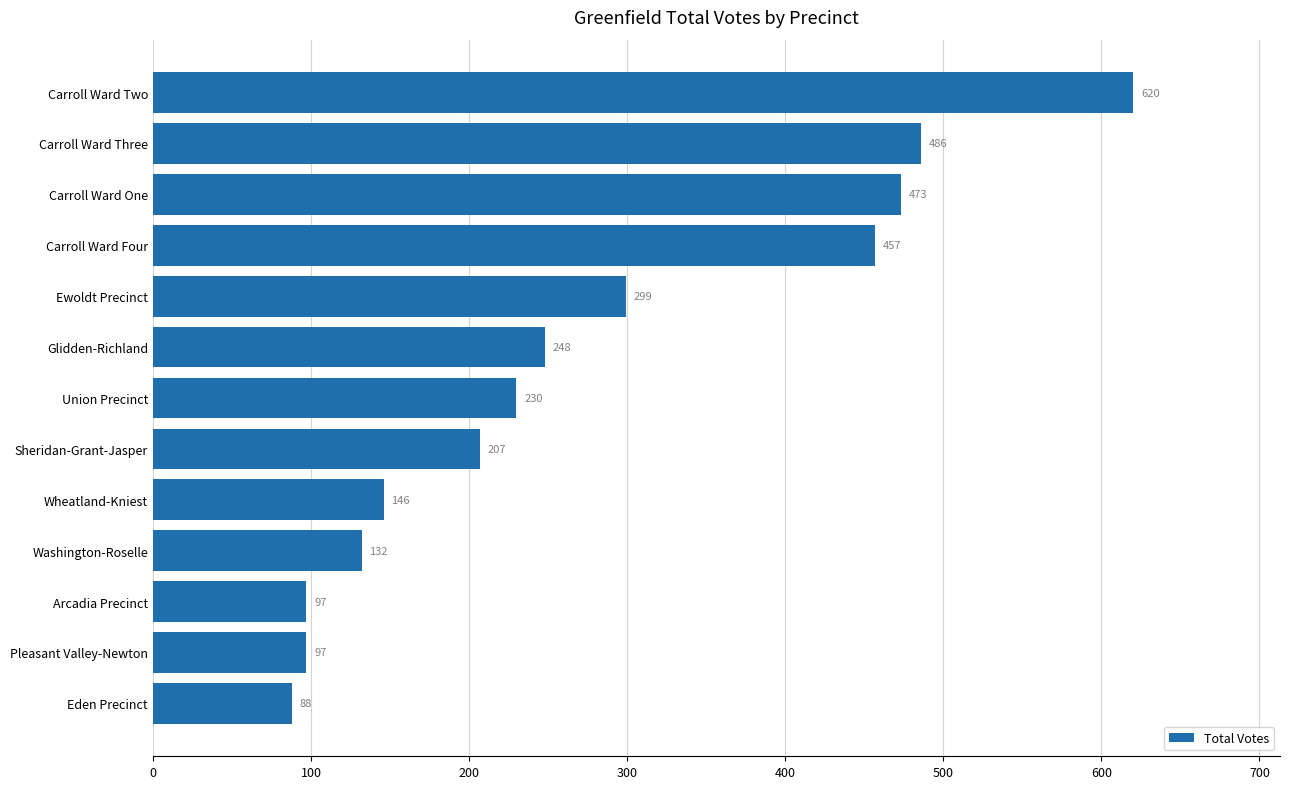

Read the value at Carroll Ward Three.

486